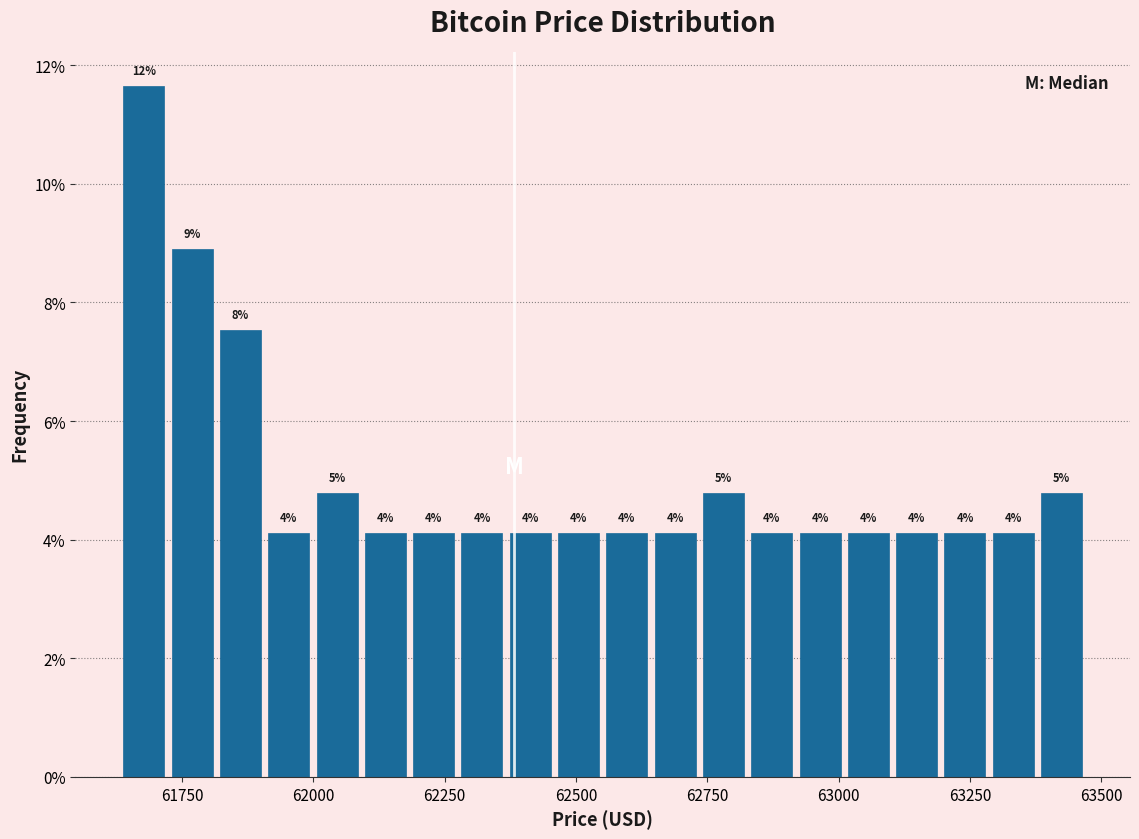

Read against the x-axis, roughly where is the centre of the tallest bar?

61700